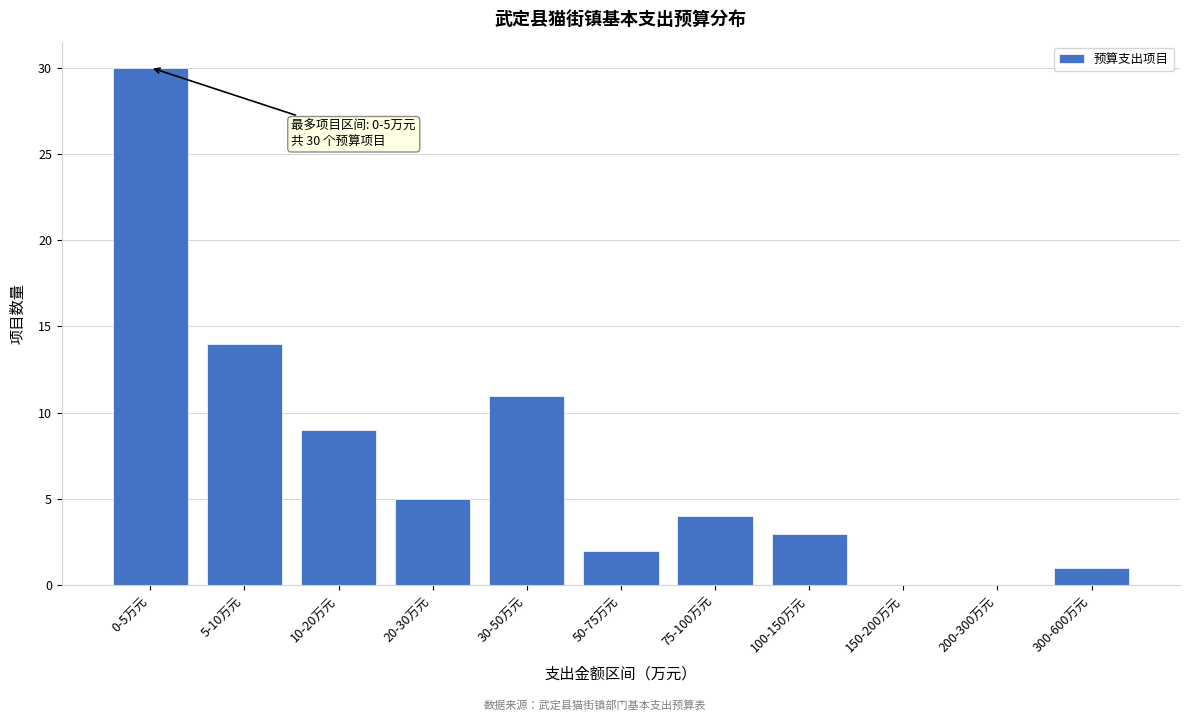

Reading left to right, what are all the values shown in this chart?

0-5万元=30	5-10万元=14	10-20万元=9	20-30万元=5	30-50万元=11	50-75万元=2	75-100万元=4	100-150万元=3	150-200万元=0	200-300万元=0	300-600万元=1